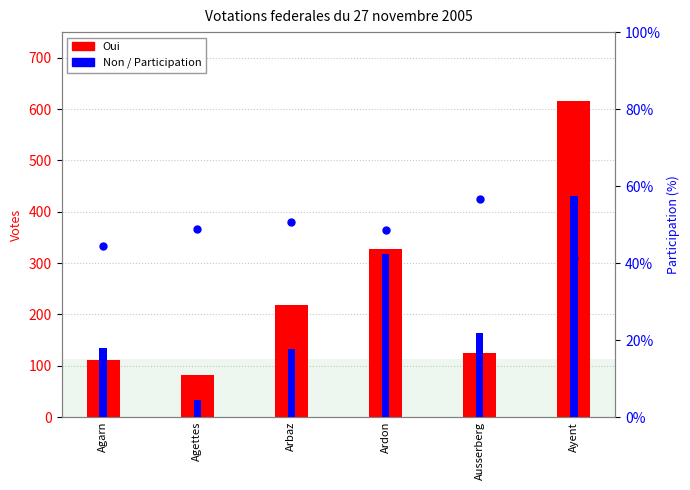

At how many categories does at least one series exceed 350?

1